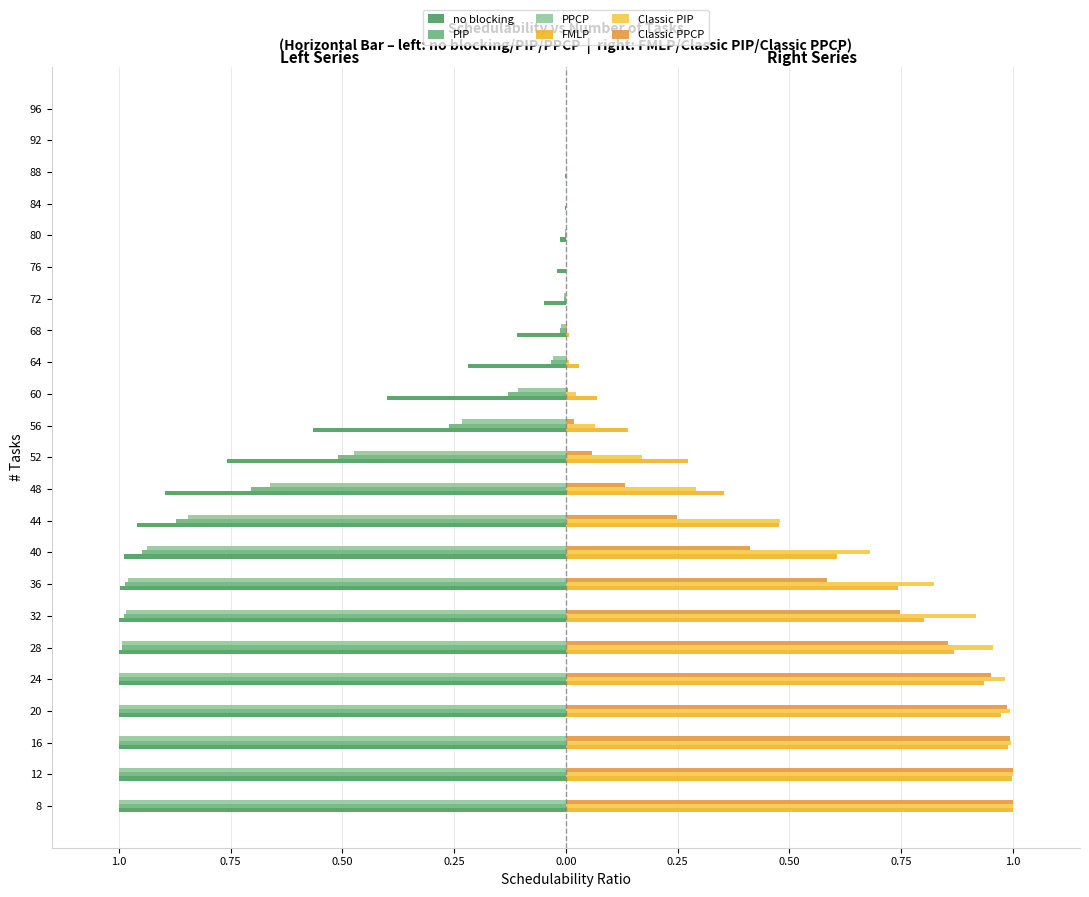

Which series has the largest range (max minus min)?

no blocking